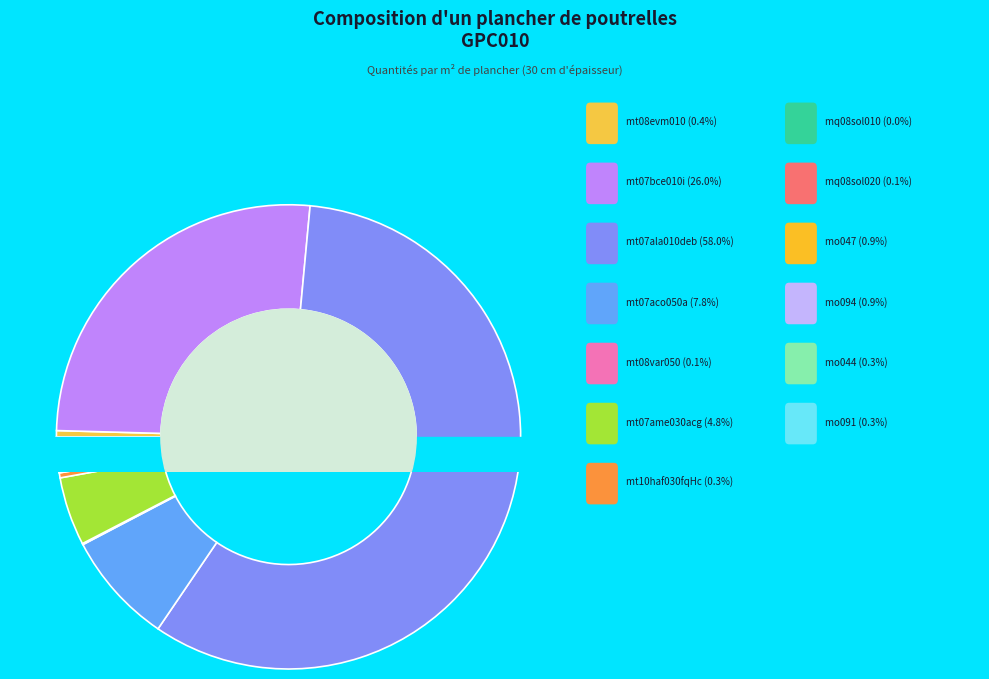

Which category has the biggest portion of the pie?

mt07ala010deb